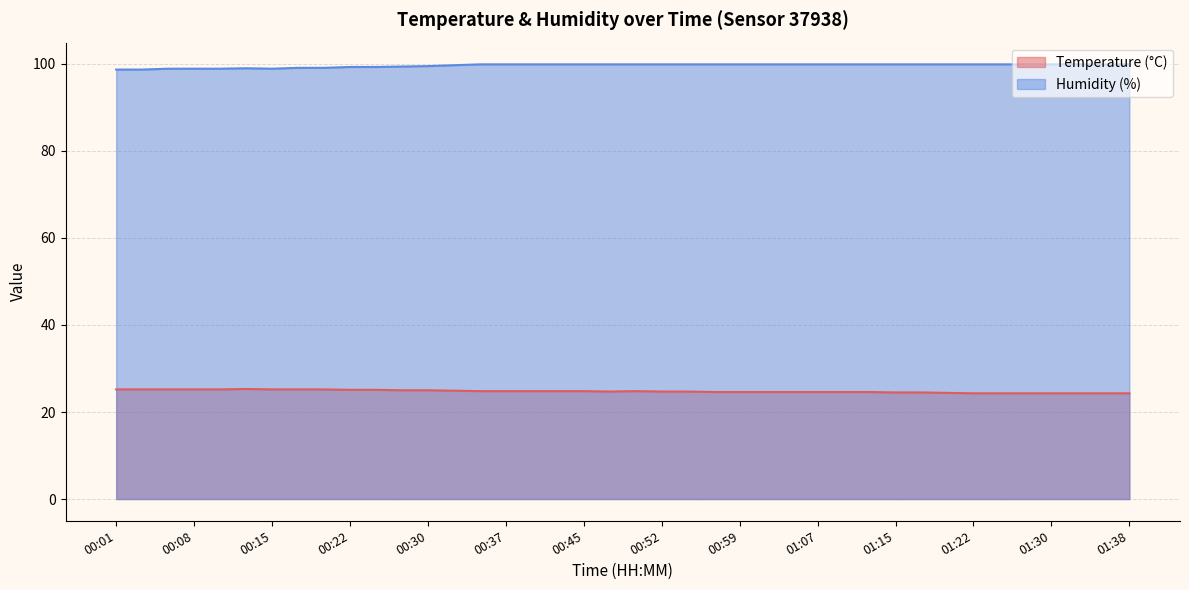

Between 01:22 and 01:33, which series saw the biggest shift?

Temperature (°C)